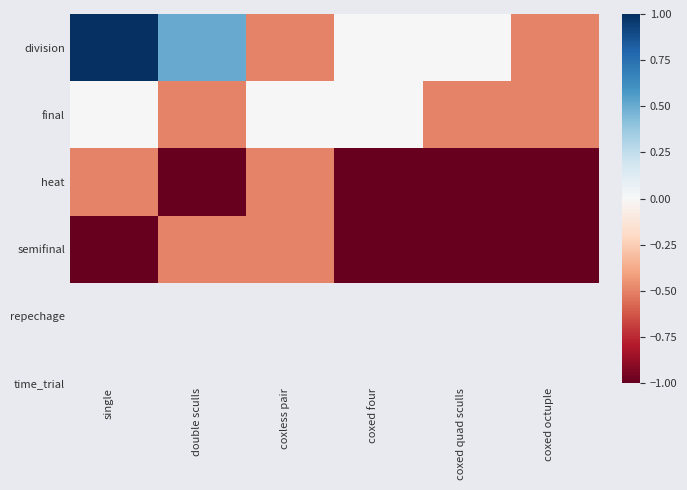

Reading left to right, extract all data points from this chart.

division: single=1.0	double sculls=0.5	coxless pair=-0.5	coxed four=0.0	coxed quad sculls=0.0	coxed octuple=-0.5
final: single=0.0	double sculls=-0.5	coxless pair=0.0	coxed four=0.0	coxed quad sculls=-0.5	coxed octuple=-0.5
heat: single=-0.5	double sculls=-1.0	coxless pair=-0.5	coxed four=-1.0	coxed quad sculls=-1.0	coxed octuple=-1.0
semifinal: single=-1.0	double sculls=-0.5	coxless pair=-0.5	coxed four=-1.0	coxed quad sculls=-1.0	coxed octuple=-1.0